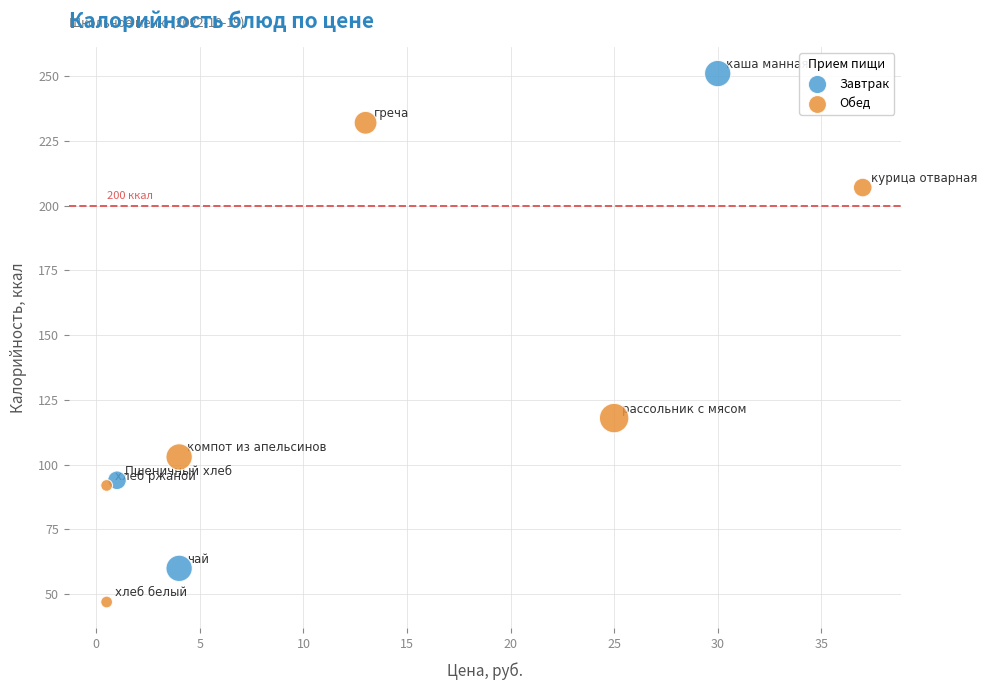

Which series contains the highest Y value?

Завтрак